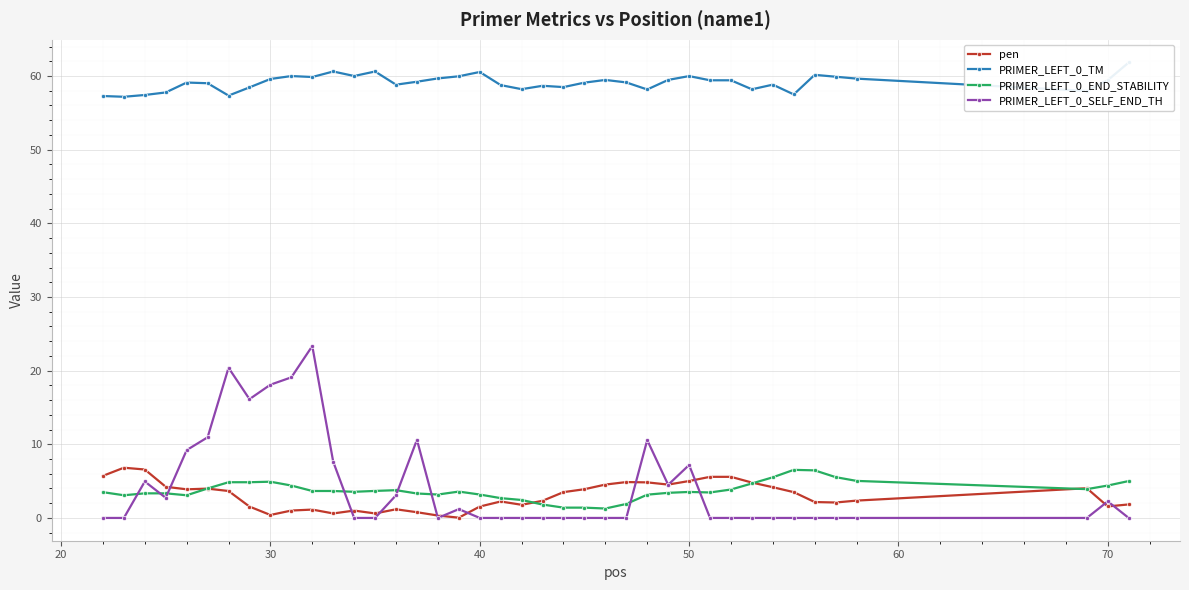

The PRIMER_LEFT_0_END_STABILITY series shows 1.0 at 50. True or false?

False